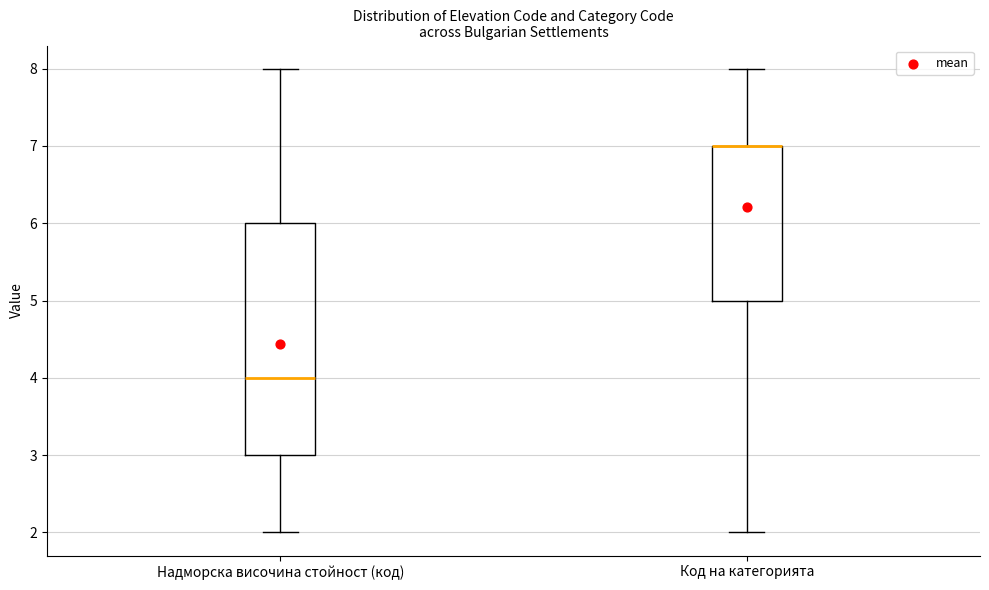

Where does the lower whisker of the box for Код на категорията end on the y-axis? The values are not printed on the chart, so give them approximately, as read against the axis.

2